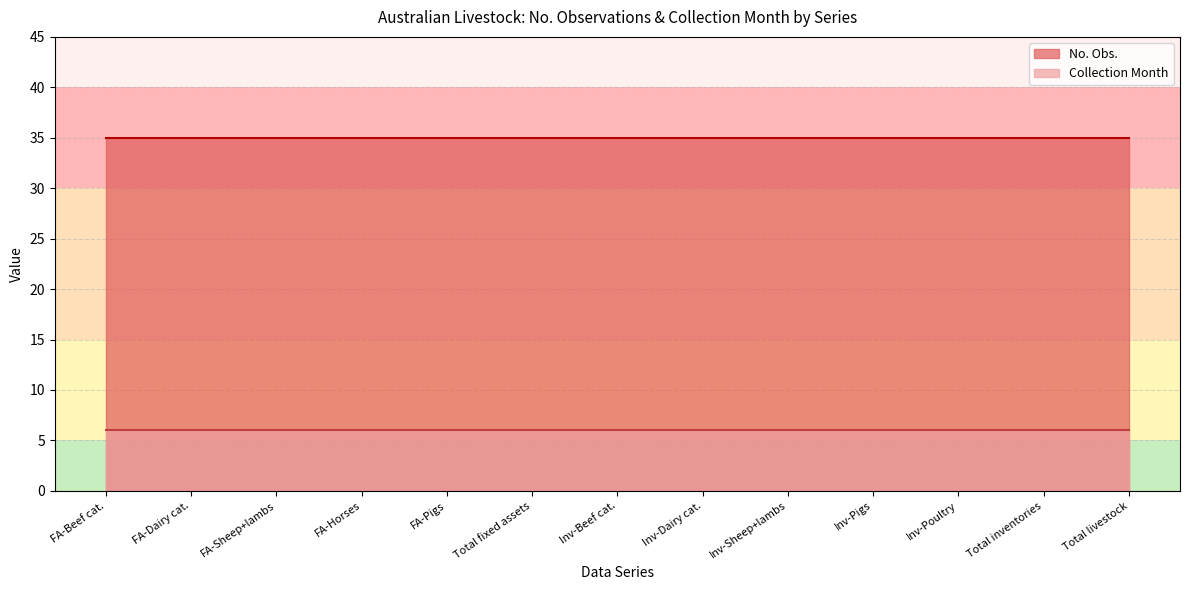

At Fixed assets - Pigs: Number, list the series in order from largest to smallest.

No. Obs., Collection Month